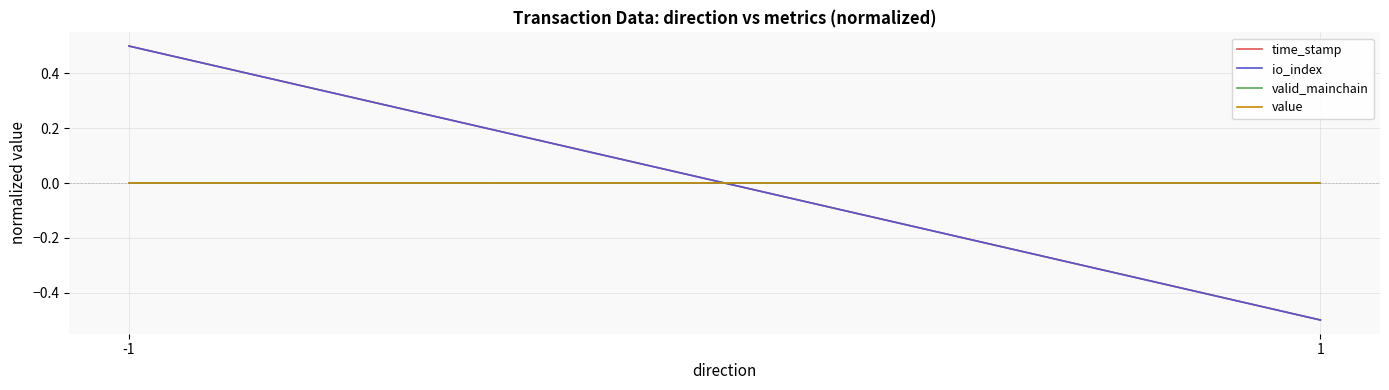

Count the number of categories in the chart.

2